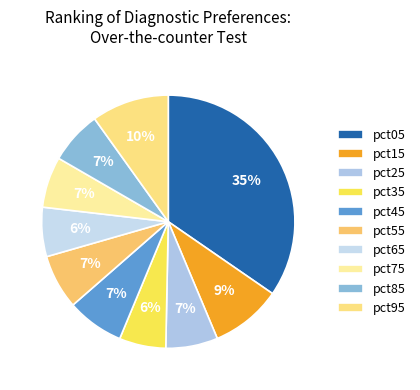

To the nearest percent, what is the average slice percentage?

10%